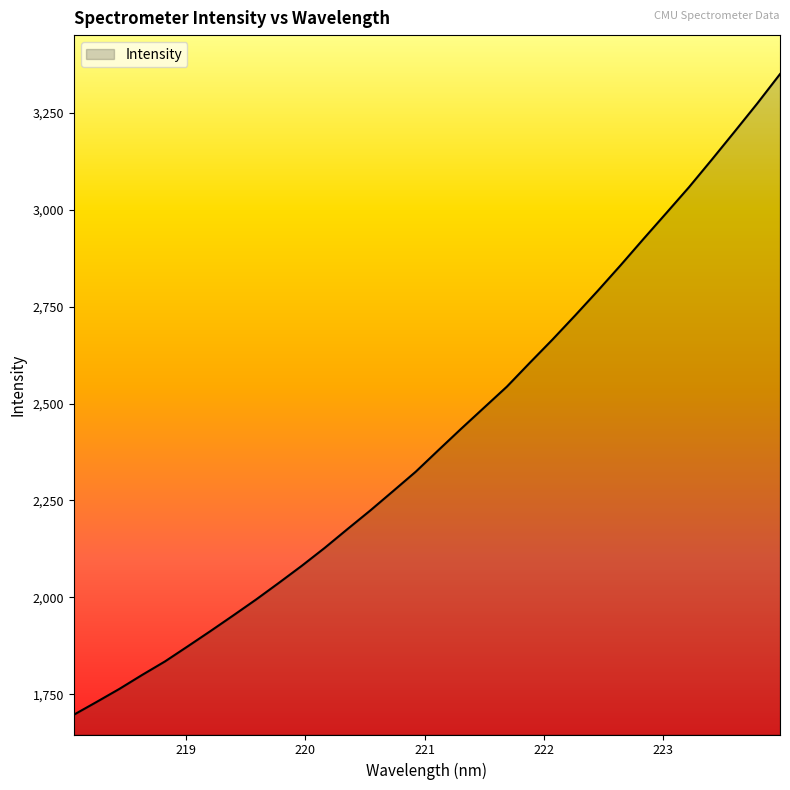

What is the difference between the maximum and minimum values?

1652.0